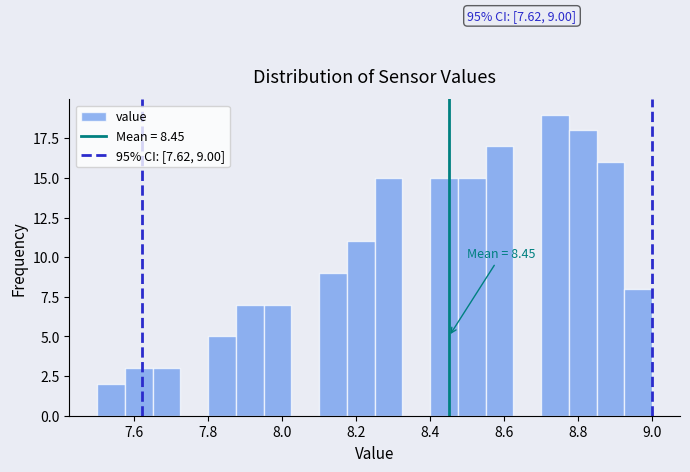

Around what value on the x-axis is the tallest bar? Give the approximate position of its centre, as read against the axis.

8.74